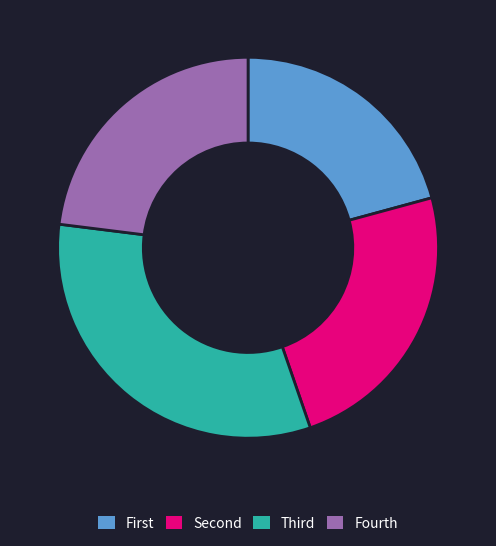

How many slices are in this pie chart?

4